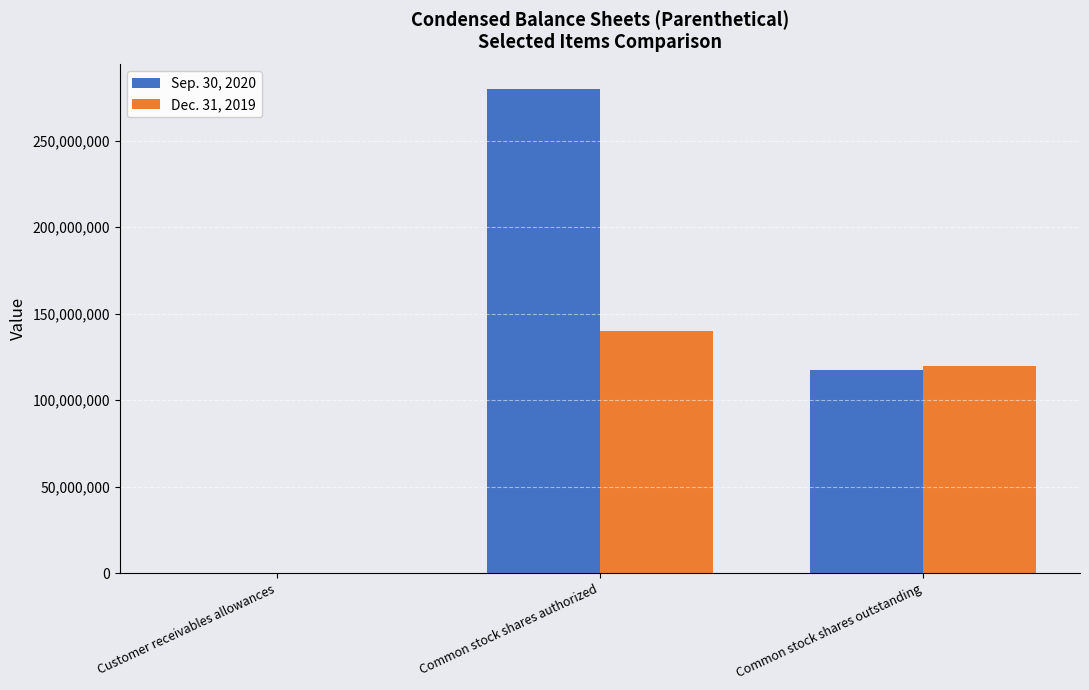

Which category has the highest value in the Dec. 31, 2019 series?

Common stock shares authorized